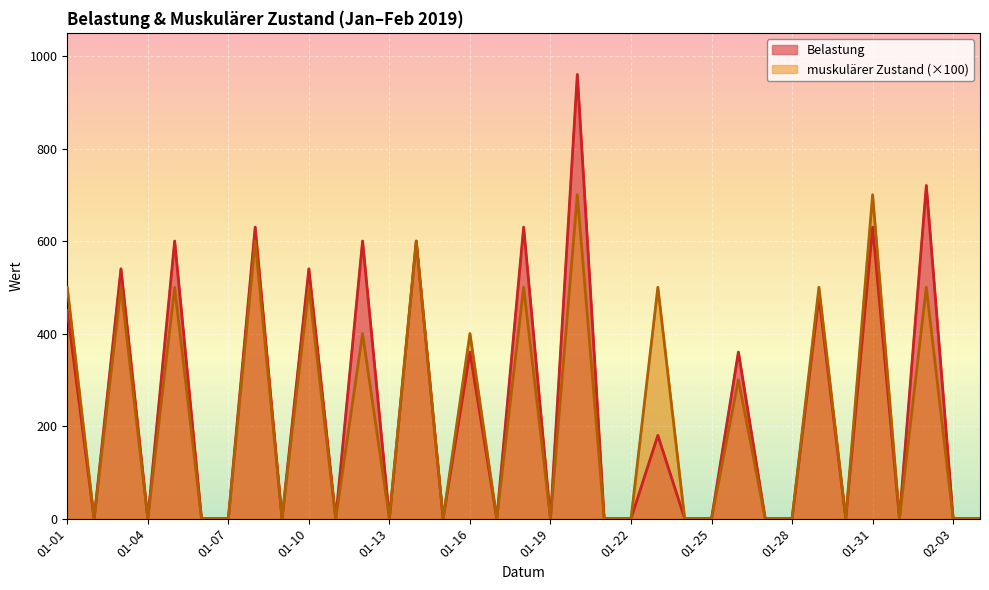

How many values in muskulärer Zustand are above zero?

15